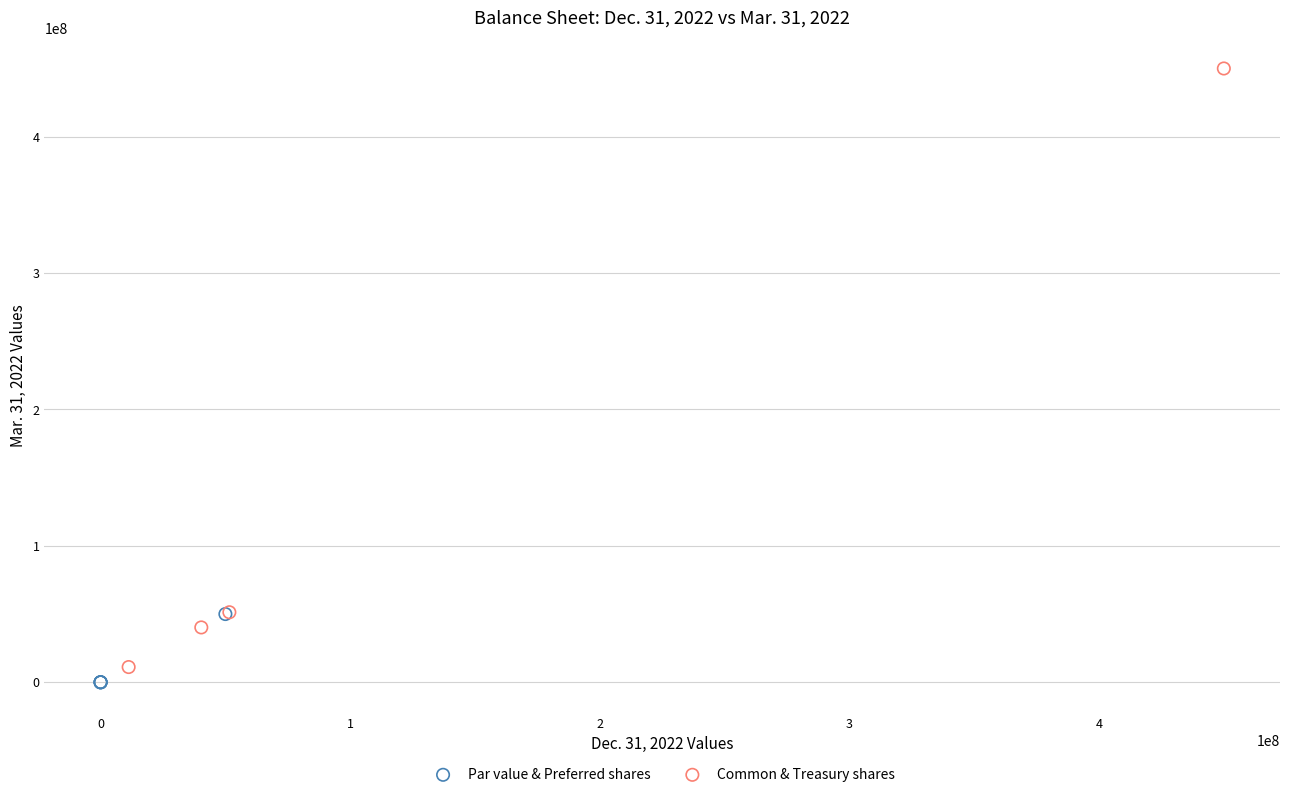

Which series has the largest Y range (max minus min)?

Common & Treasury shares